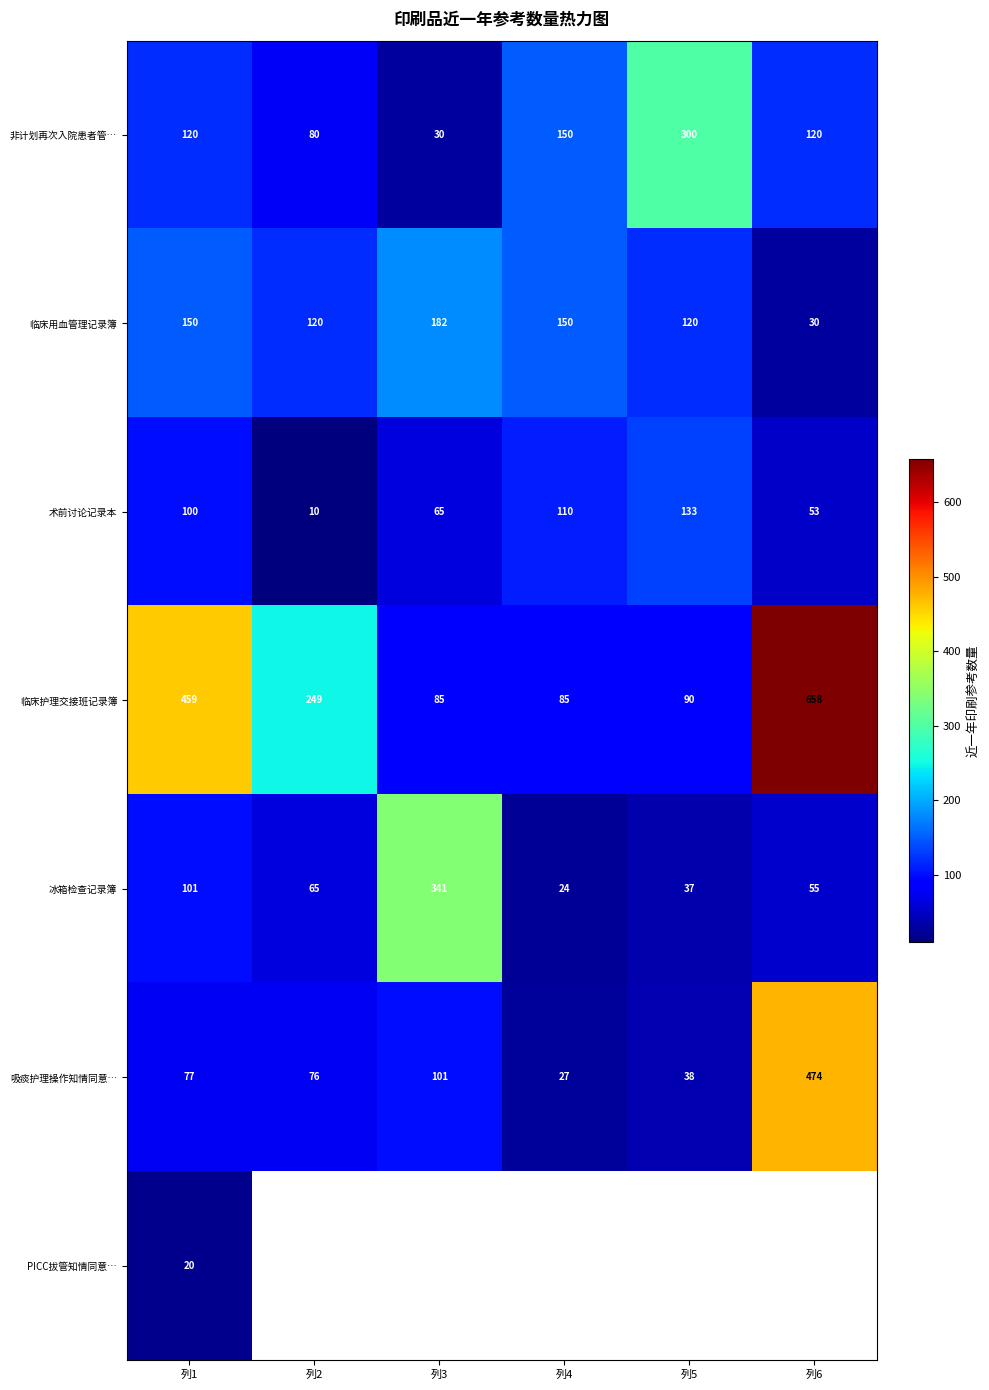

List the labels in order of 吸痰护理操作知情同意… value, smallest first.

列4, 列5, 列2, 列1, 列3, 列6